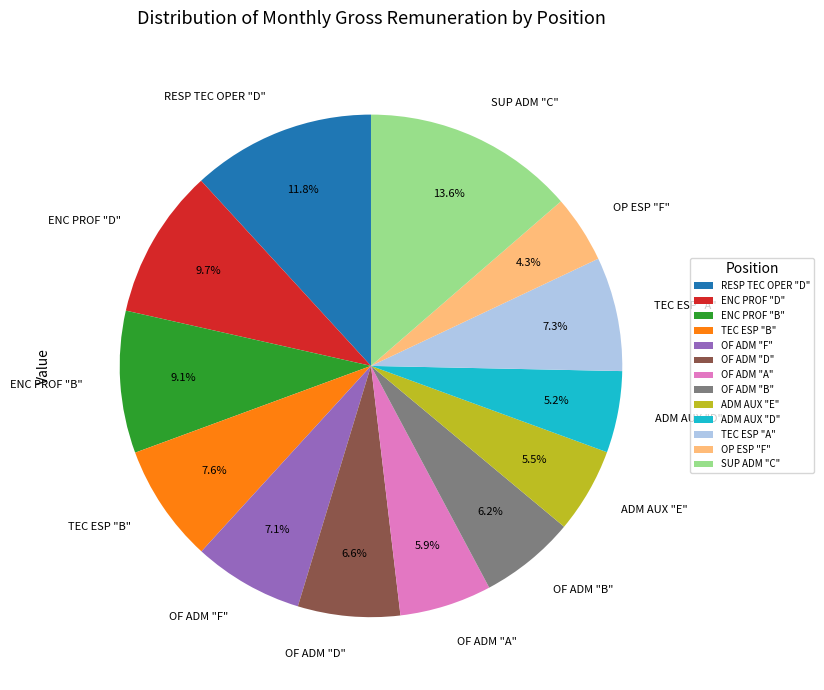

To the nearest percent, what is the average slice percentage?

8%